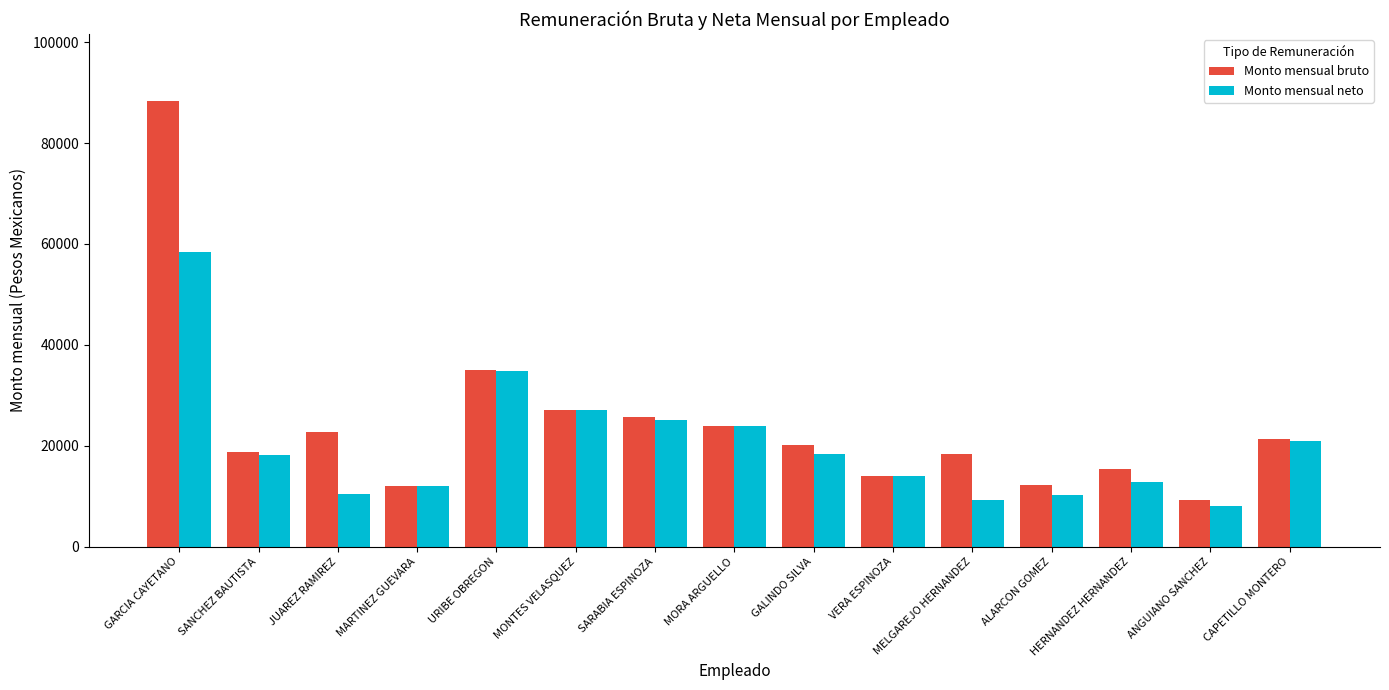

What is the label of the 14th bar from the right?

SANCHEZ BAUTISTA